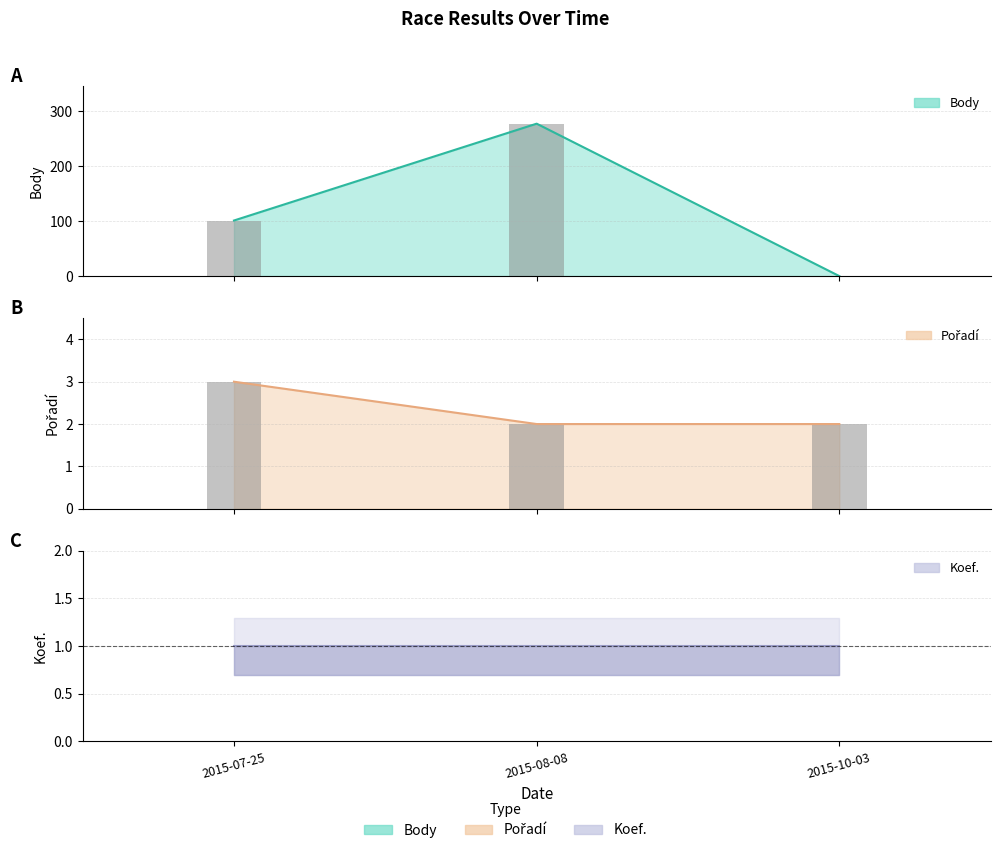

Between 2015-07-25 and 2015-10-03, which series saw the biggest shift?

Body